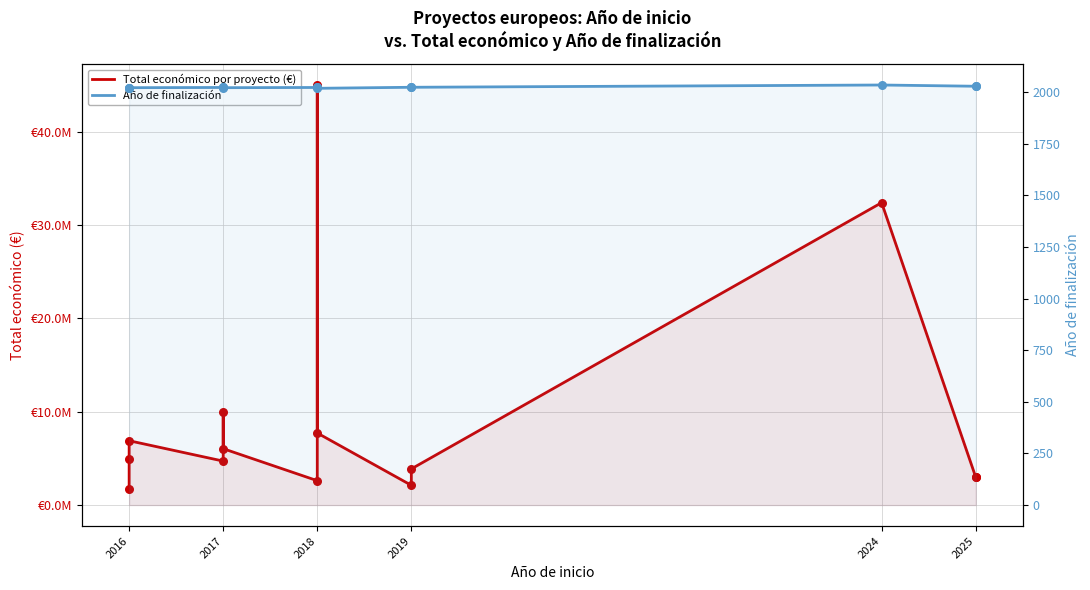

Is the value of Año de finalización at 2016 greater than the value of Total económico por proyecto (€) at 2025?

No